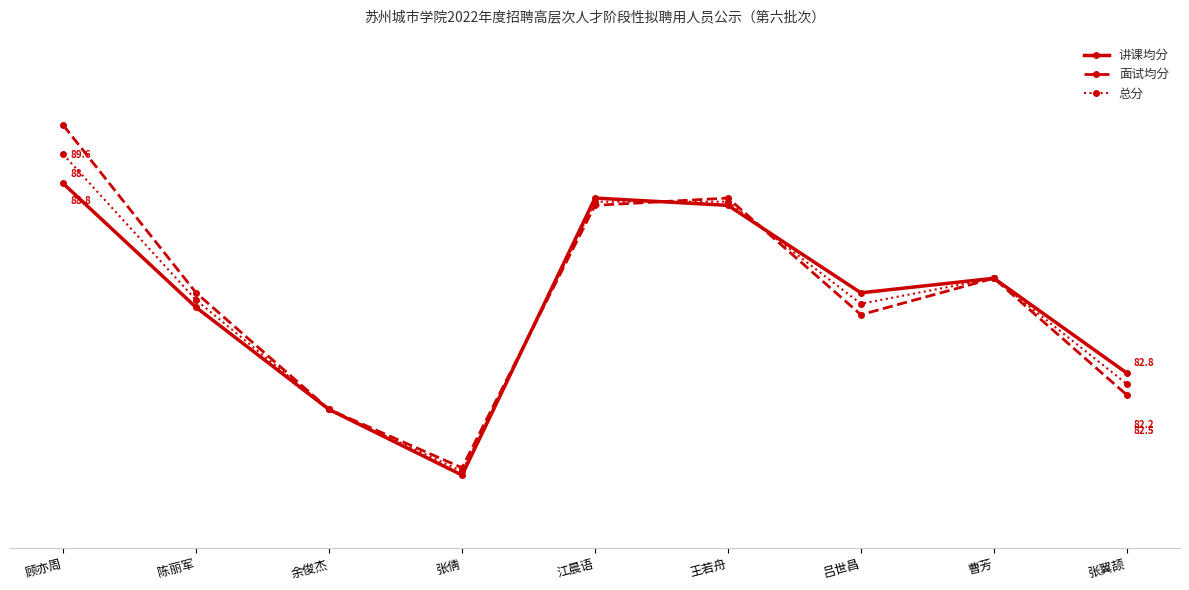

What is the label of the 7th point from the right?

余俊杰